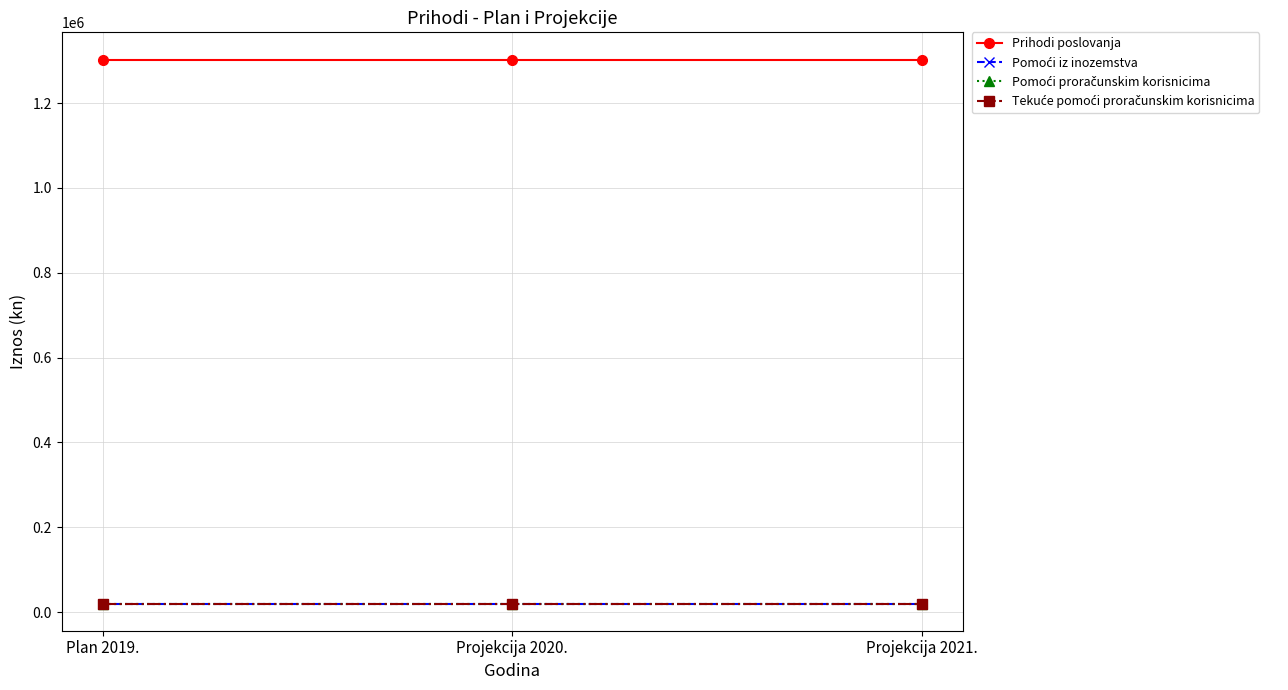

Reading right to left, transcribe all the data shown in this chart.

Prihodi poslovanja: Projekcija 2021.=1302576.1	Projekcija 2020.=1302576.1	Plan 2019.=1302576.1
Pomoći iz inozemstva: Projekcija 2021.=20000.0	Projekcija 2020.=20000.0	Plan 2019.=20000.0
Pomoći proračunskim korisnicima: Projekcija 2021.=20000.0	Projekcija 2020.=20000.0	Plan 2019.=20000.0
Tekuće pomoći proračunskim korisnicima: Projekcija 2021.=20000.0	Projekcija 2020.=20000.0	Plan 2019.=20000.0